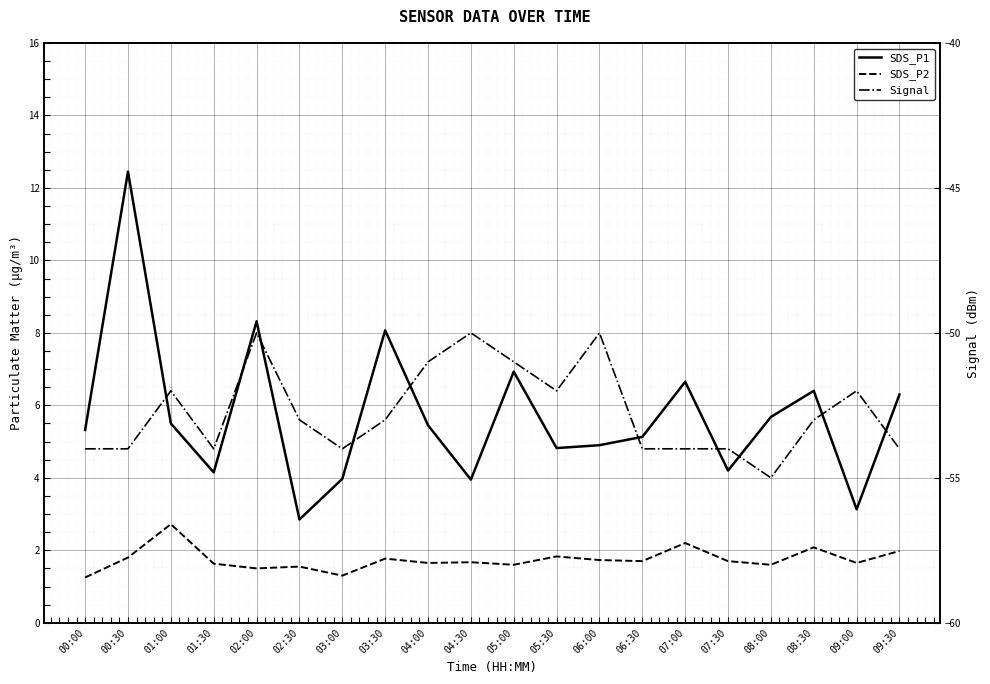

Count the number of data series in this chart.

3